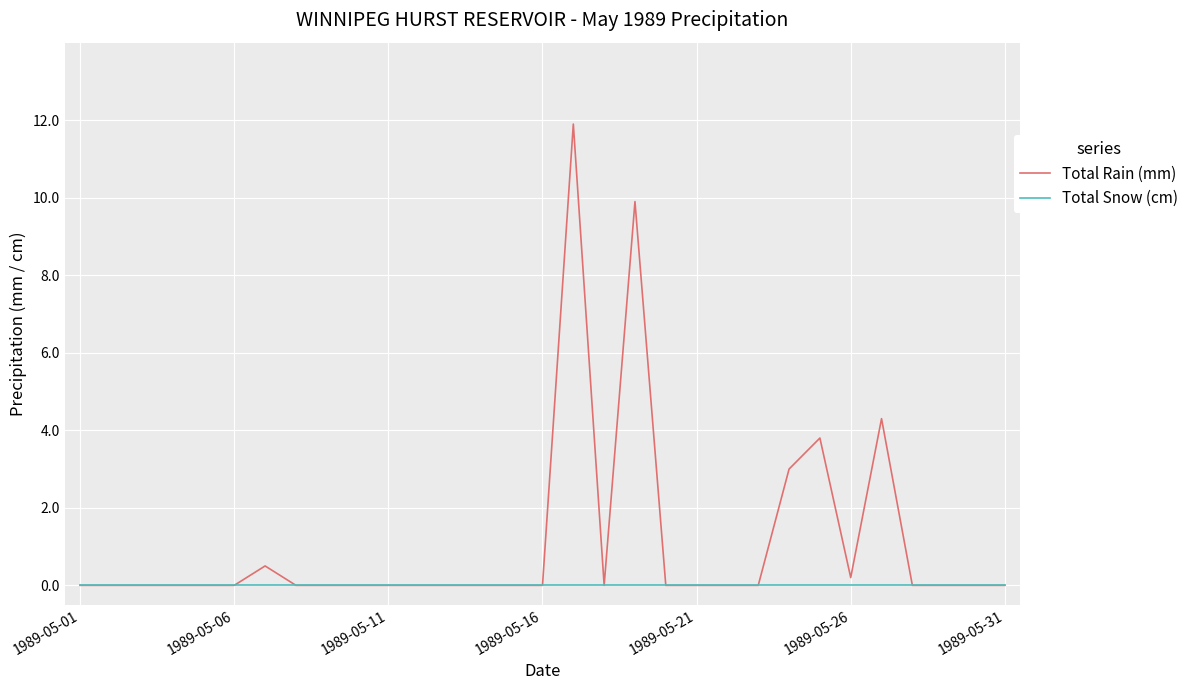

Which series has the largest total across all categories?

Total Rain (mm)